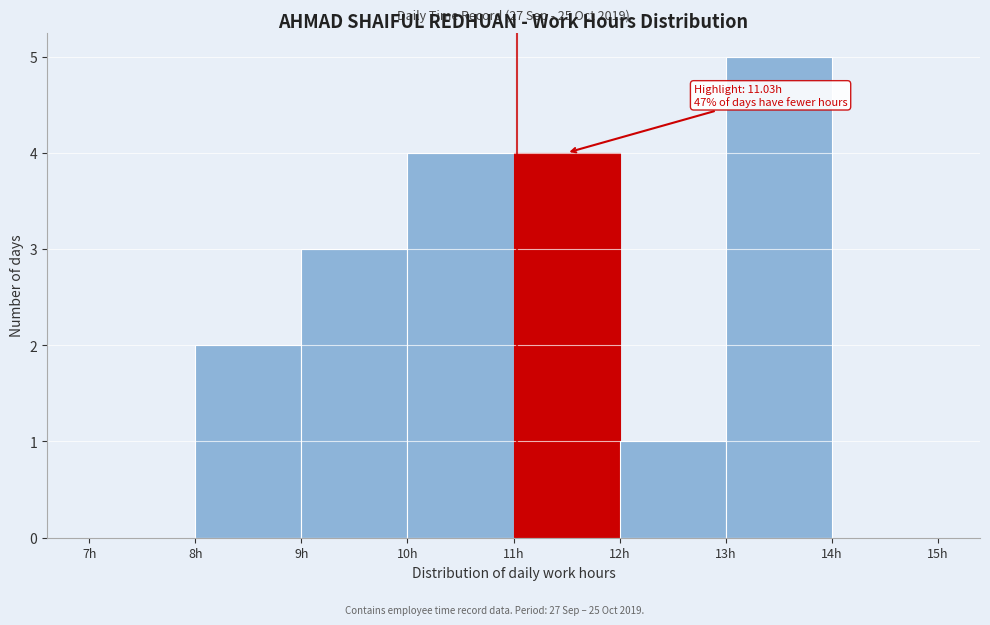

Over which range of the x-axis is the bar tallest?

13 to 14